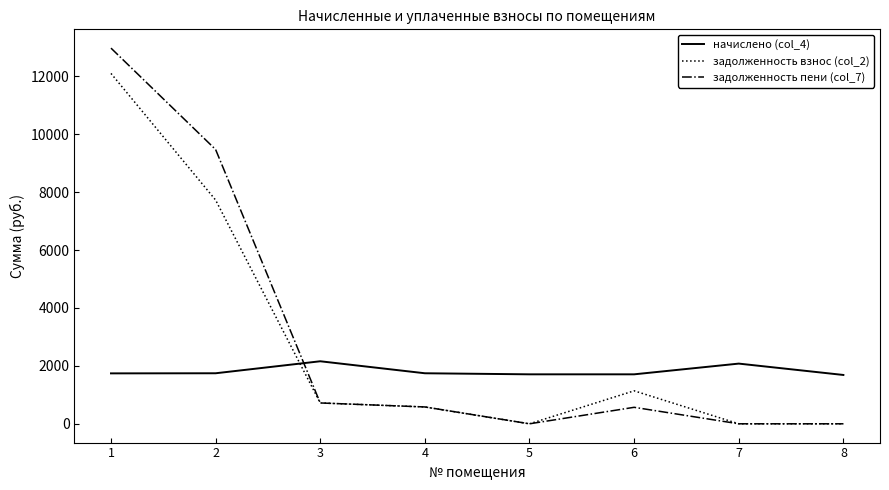

Is this an area chart (filled region under the line)?

No